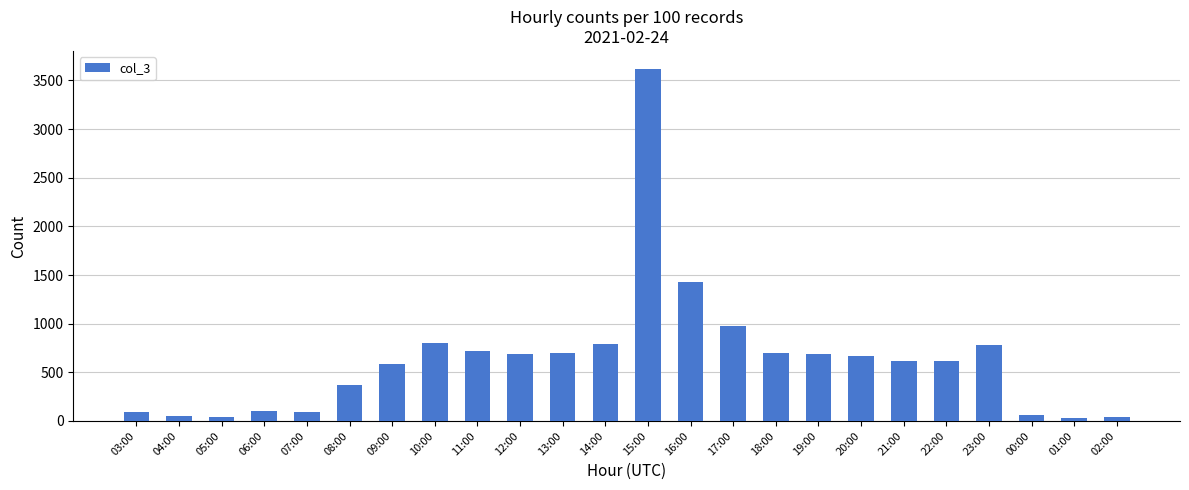

Between 06:00 and 09:00, which is larger?

09:00